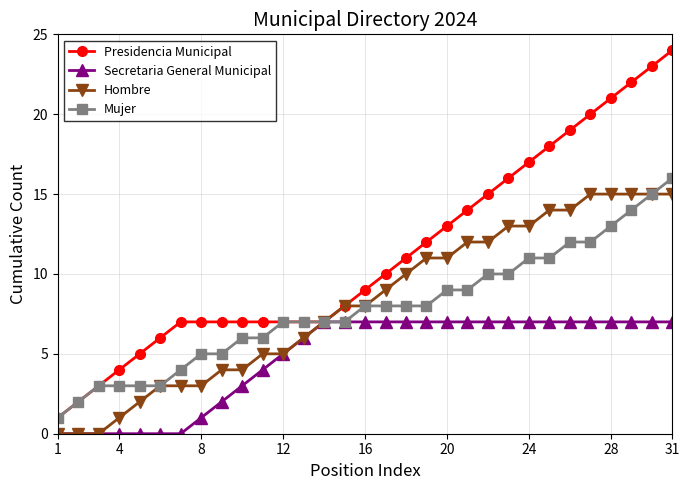

Rank the series by their maximum value, from lowest to highest.

Secretaria General Municipal, Hombre, Mujer, Presidencia Municipal